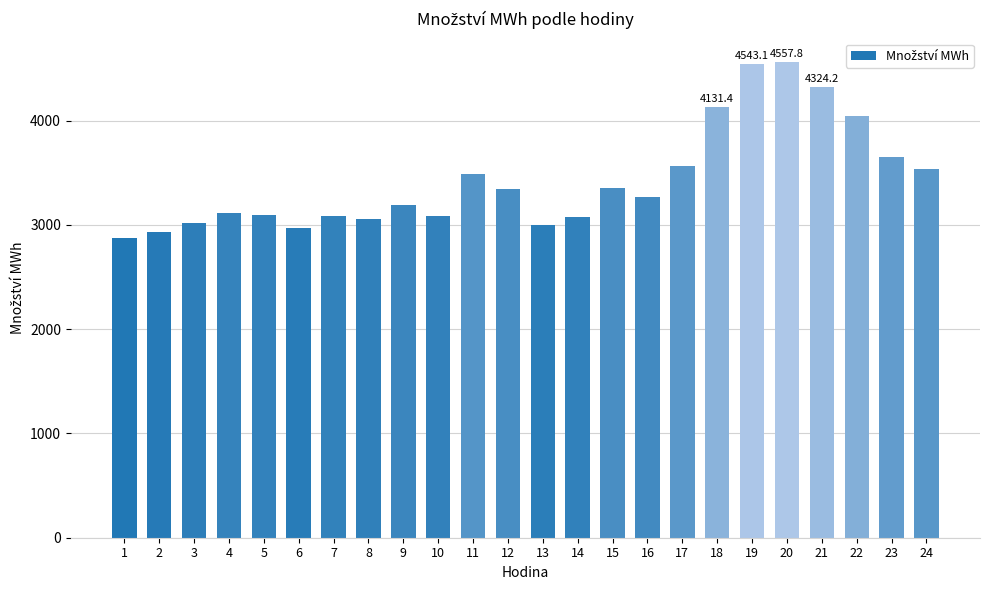

What is the minimum value shown in the chart?

2878.4